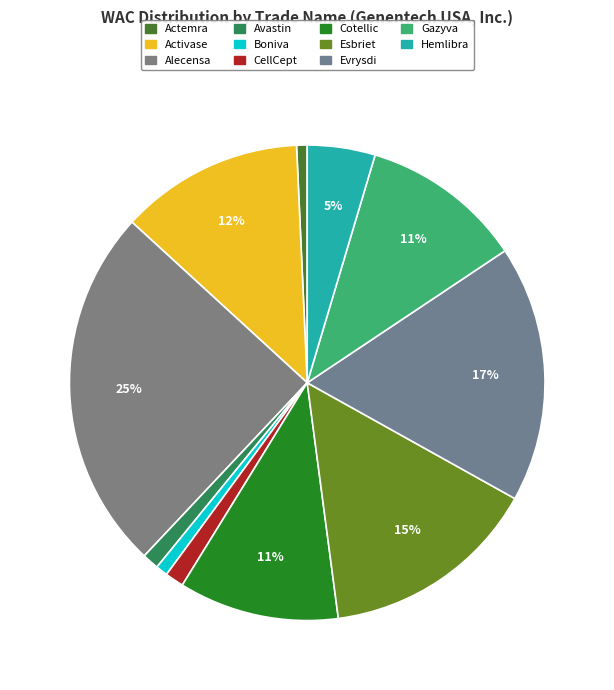

What is the change in value from Avastin to Cotellic?

+6889.3